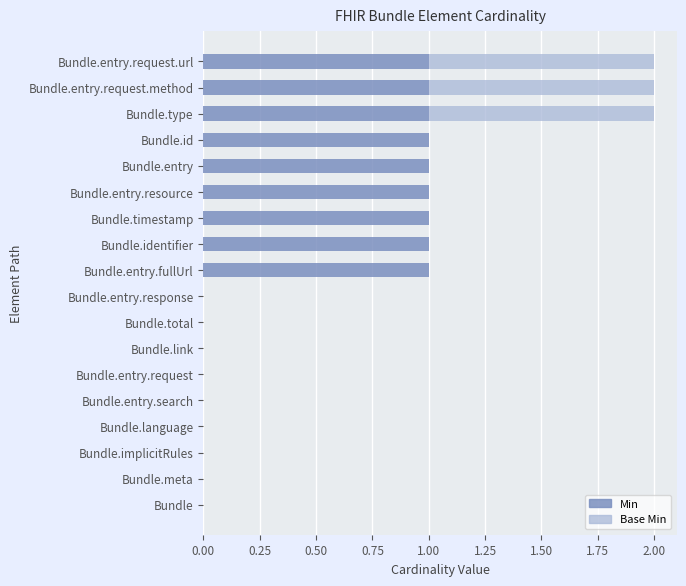

The value of Min at Bundle is 0. True or false?

True